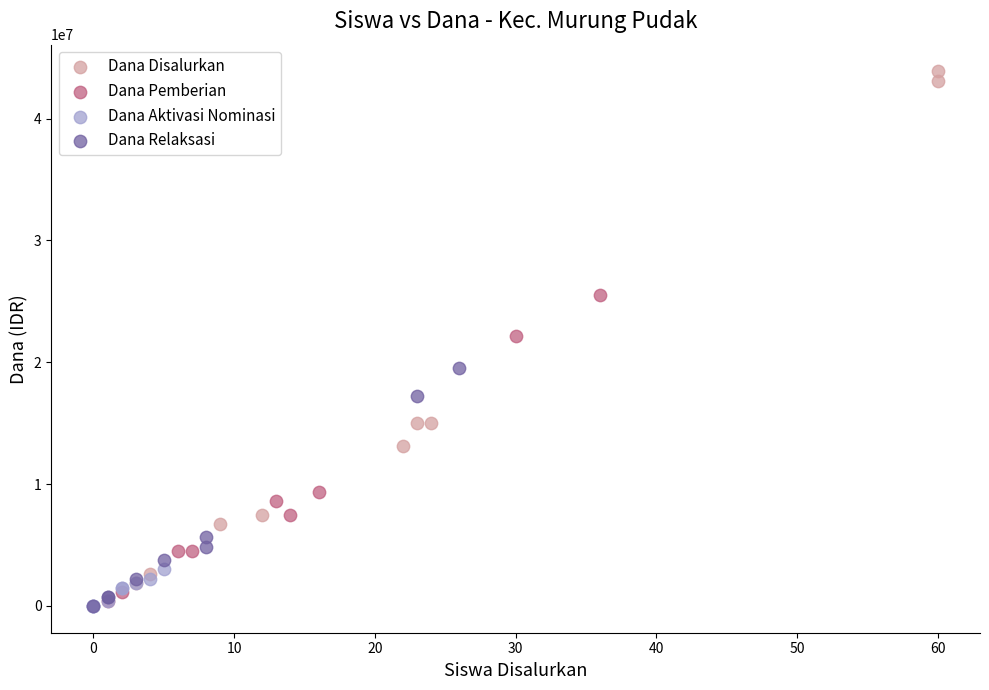

Which series reaches the maximum Y coordinate?

Dana Disalurkan